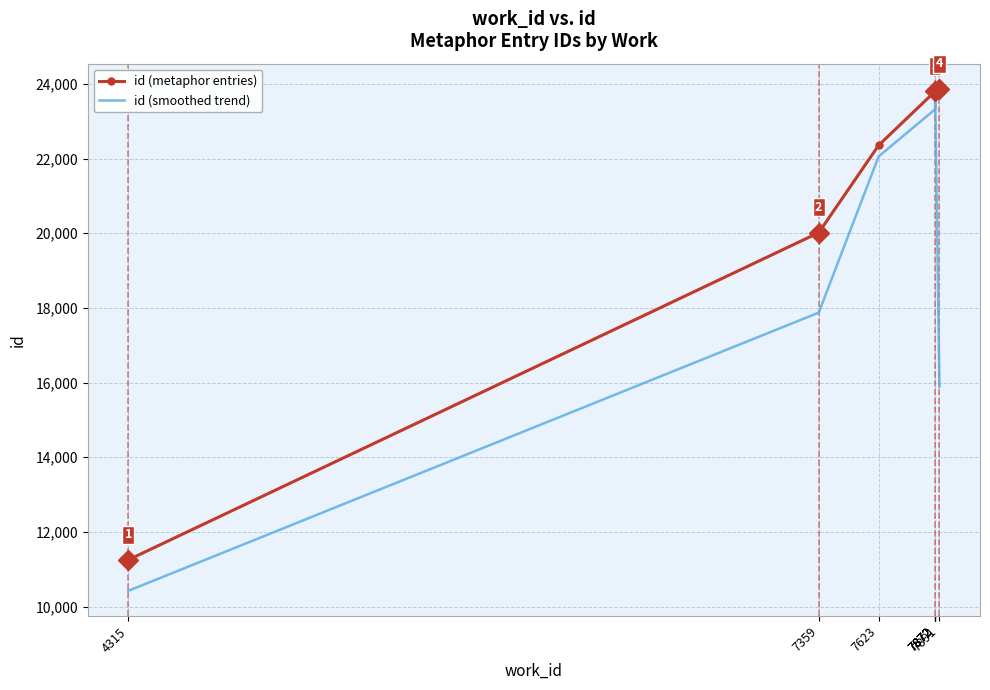

What is the value of the id (smoothed trend) point at the 3rd from the left?

22056.3